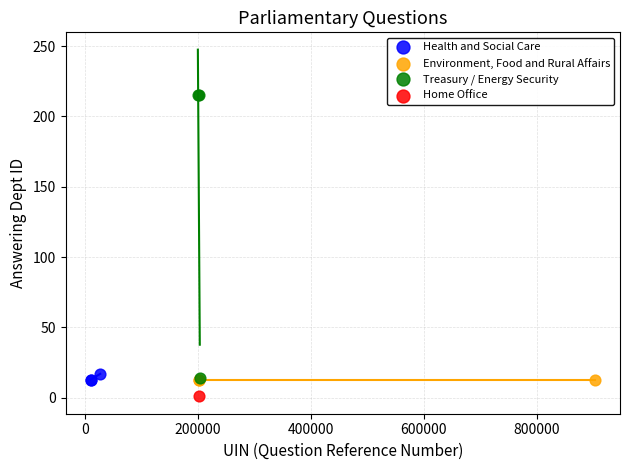

Which series contains the highest Y value?

Treasury / Energy Security